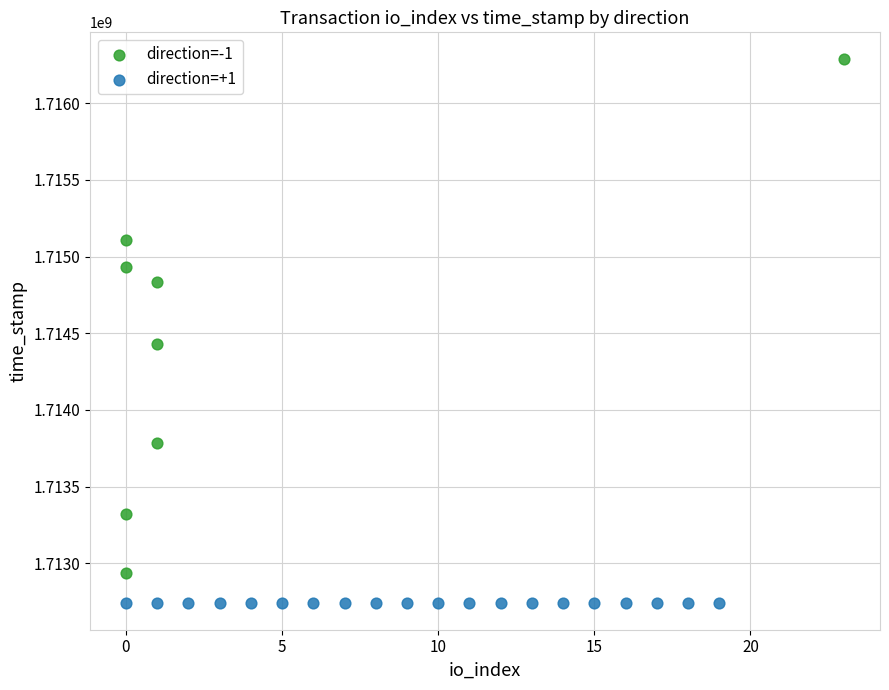

Which series contains the highest Y value?

direction=-1